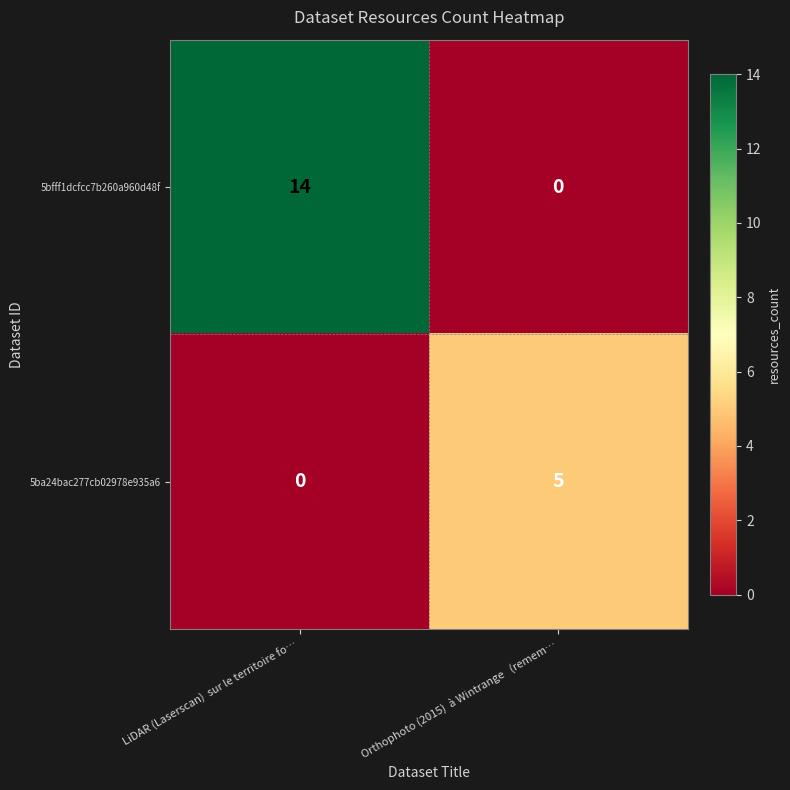

Where is 5ba24bac277cb02978e935a6 nearest to the value 2?

LiDAR (Laserscan)  sur le territoire fo…